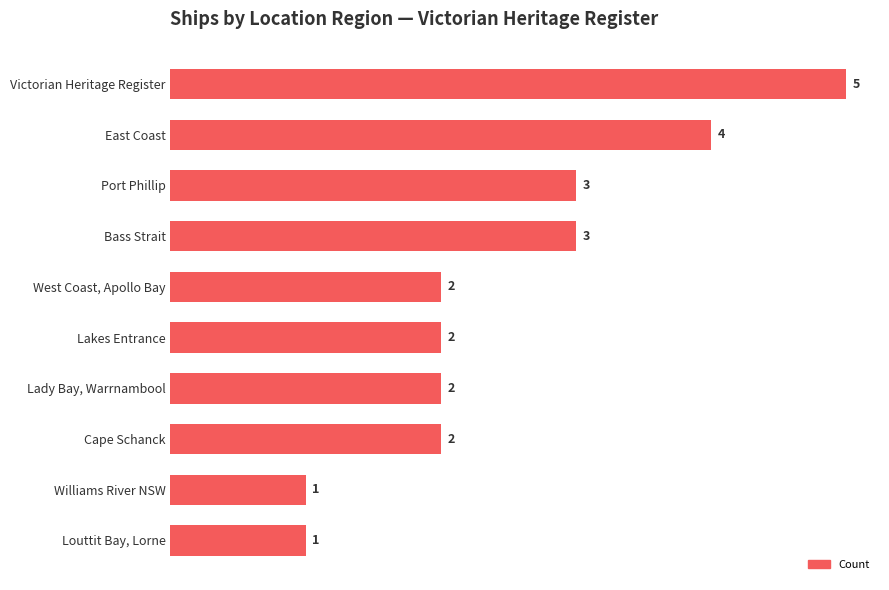

Does the chart contain stacked bars?

No